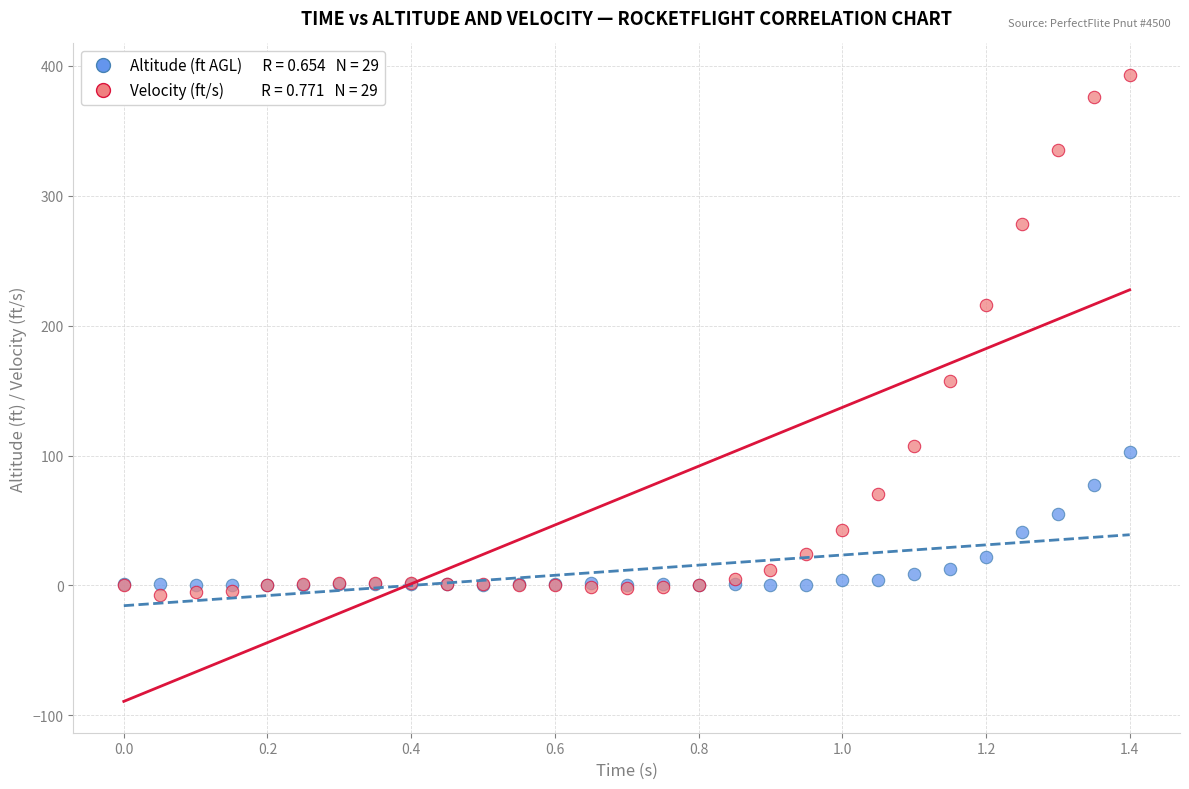

Across all series, what Y value is closest to 193?

216